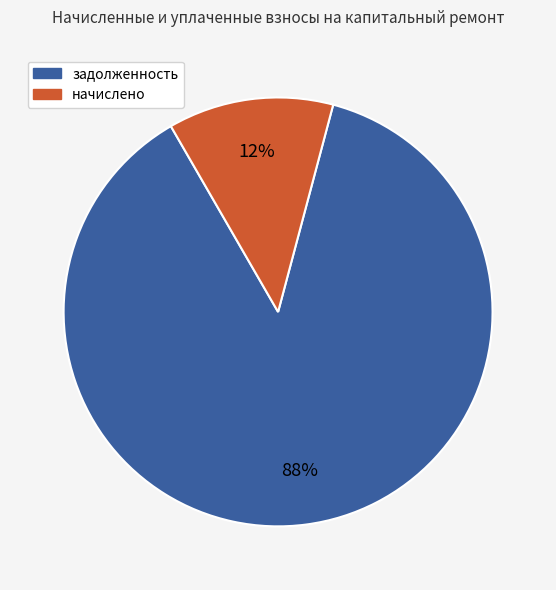

To the nearest percent, what is the average slice percentage?

50%